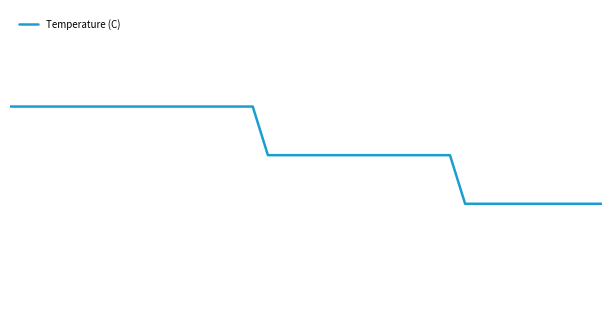

Is this an area chart (filled region under the line)?

No